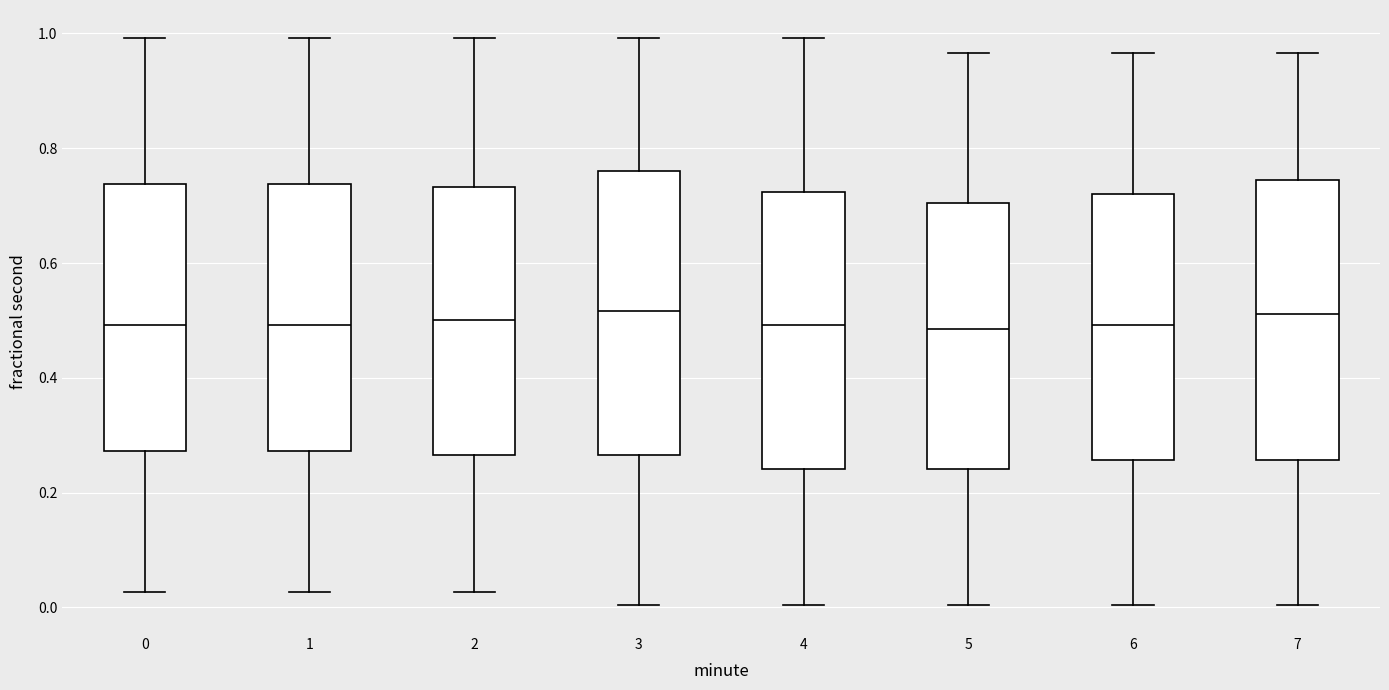

Reading left to right, read every box against the y-axis: the position of its median line, the range the box covers, and the ends of its whiskers. The values are not printed on the chart, so give them approximately, as read against the axis.

0: median 0.50, box 0.28 to 0.74, whiskers 0.02 to 1.00
1: median 0.50, box 0.28 to 0.74, whiskers 0.02 to 1.00
2: median 0.50, box 0.26 to 0.74, whiskers 0.02 to 1.00
3: median 0.52, box 0.26 to 0.76, whiskers 0.00 to 1.00
4: median 0.50, box 0.24 to 0.72, whiskers 0.00 to 1.00
5: median 0.48, box 0.24 to 0.70, whiskers 0.00 to 0.96
6: median 0.50, box 0.26 to 0.72, whiskers 0.00 to 0.96
7: median 0.52, box 0.26 to 0.74, whiskers 0.00 to 0.96